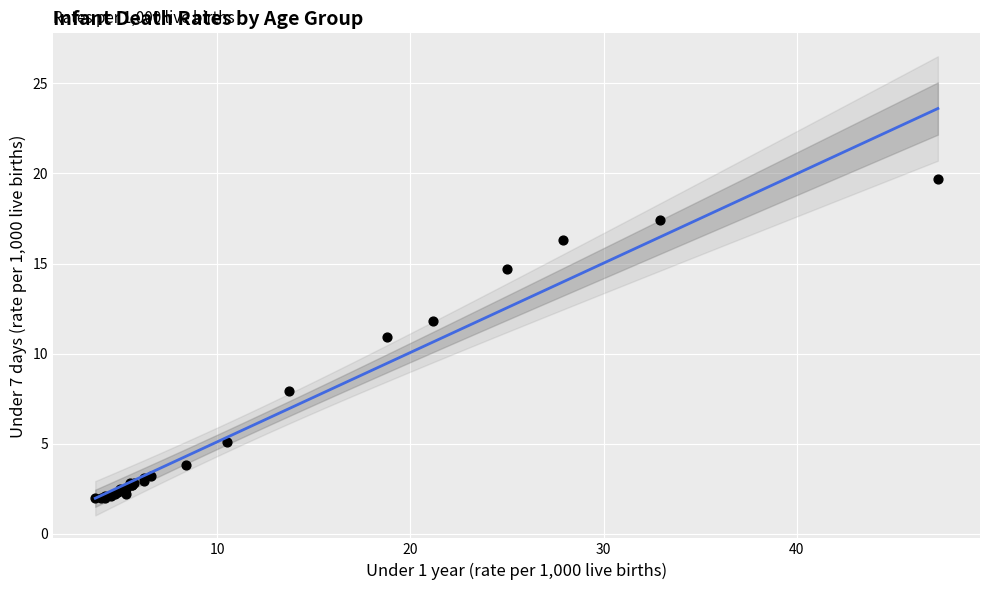

What Y value in the scatter plot is closest to 10?

10.9